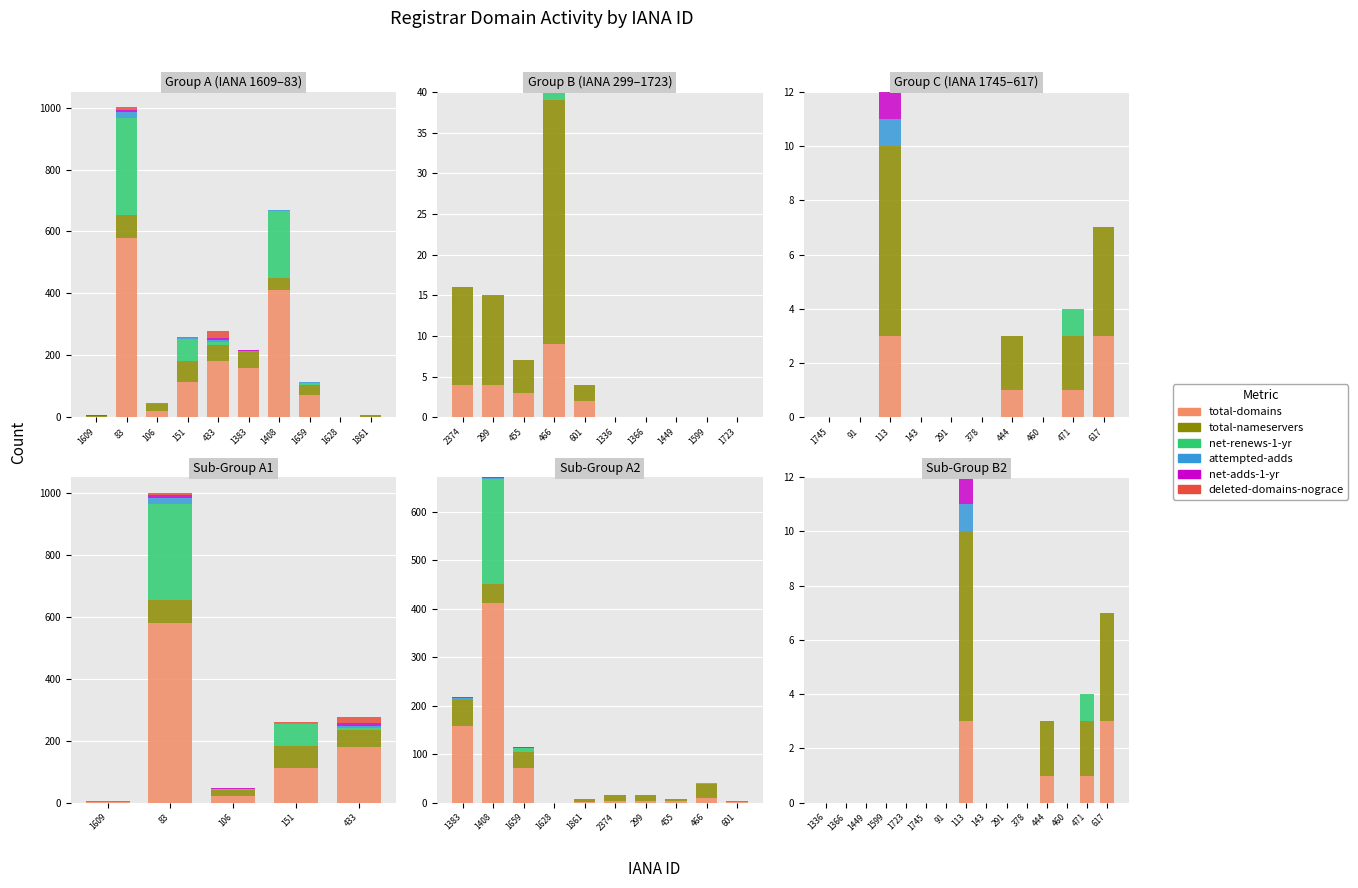

How many data points in net-adds-1-yr are above 0?

1